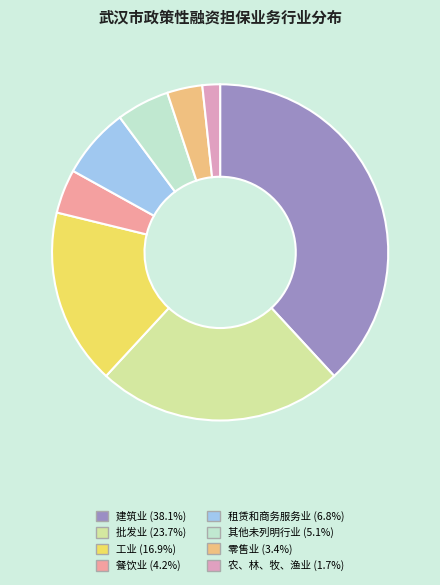

To the nearest percent, what percentage of the pie is 工业?

17%